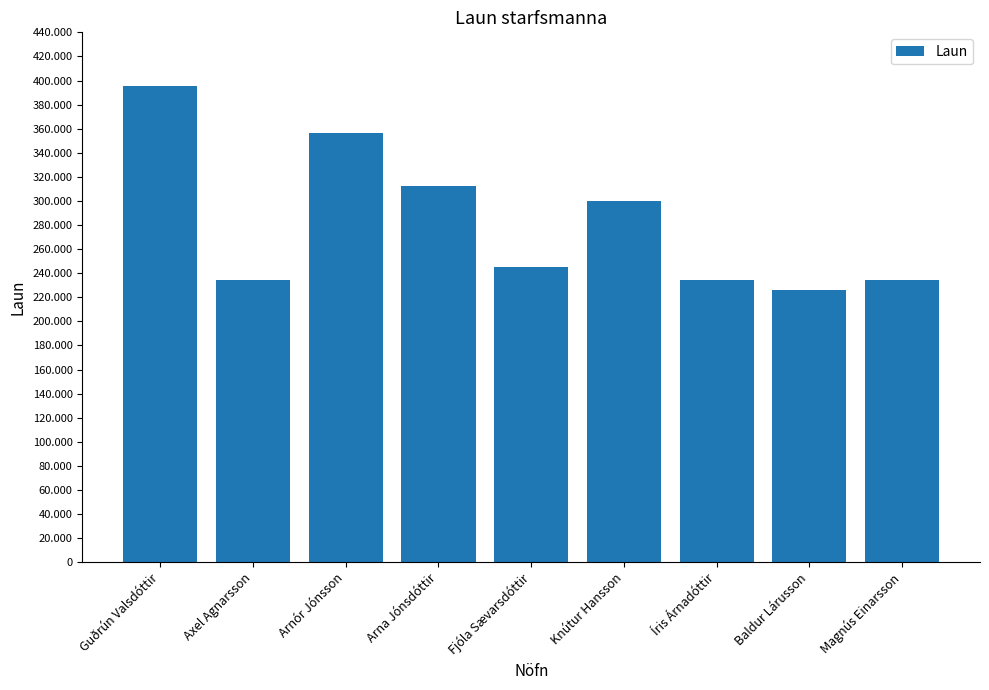

What is the difference between the maximum and second lowest values?

161000